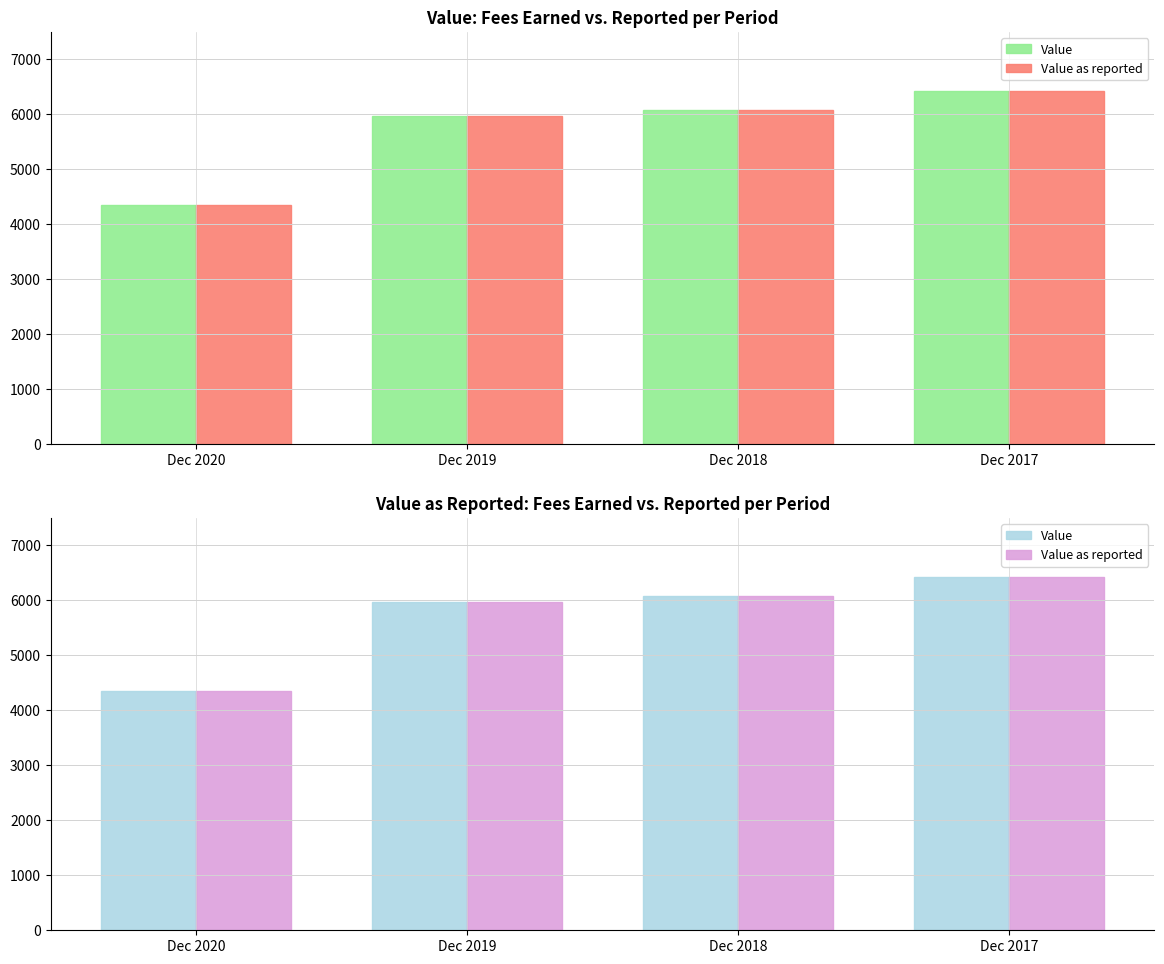

What is the value of the Value bar at the 1st from the left?

4346.0